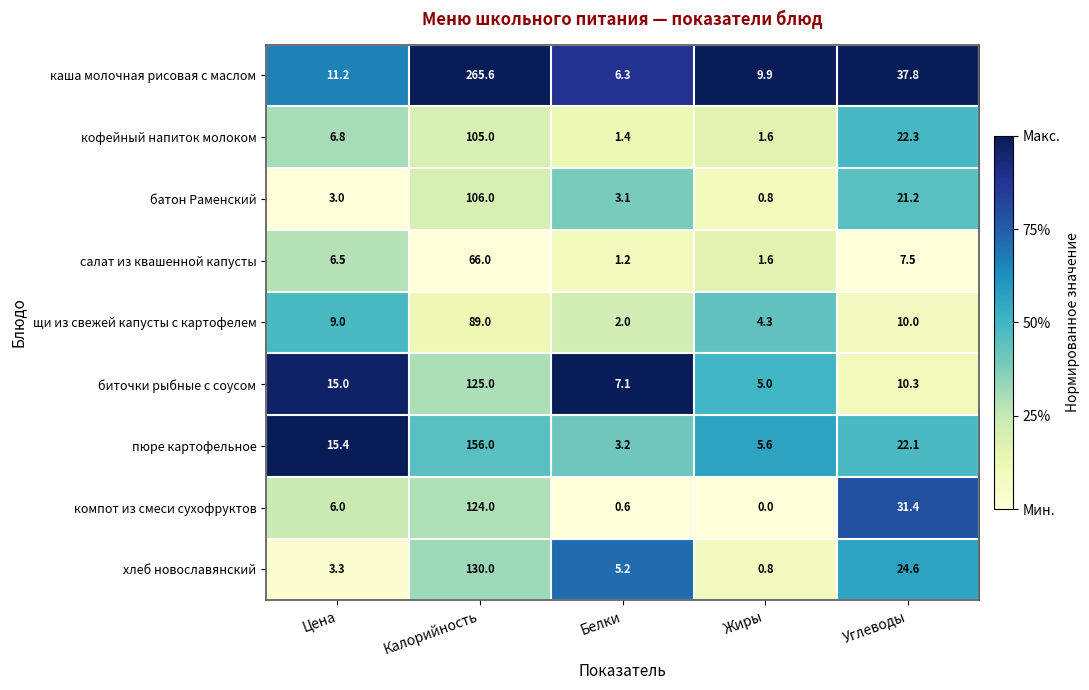

At which category does the chart reach its peak across all series?

Калорийность